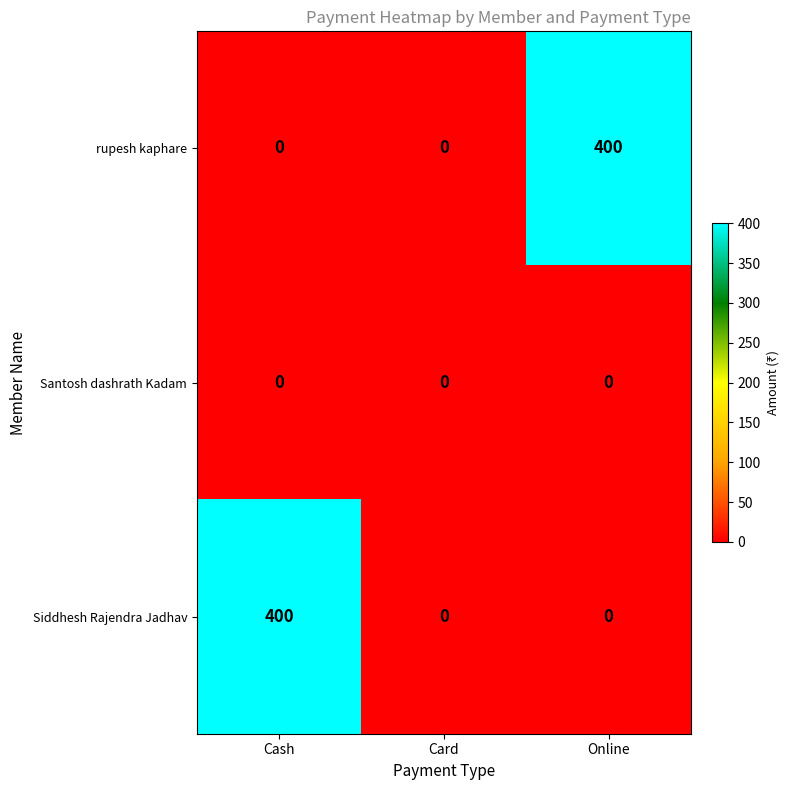

Reading left to right, what are all the values shown in this chart?

rupesh kaphare: Cash=0	Card=0	Online=400
Santosh dashrath Kadam: Cash=0	Card=0	Online=0
Siddhesh Rajendra Jadhav: Cash=400	Card=0	Online=0